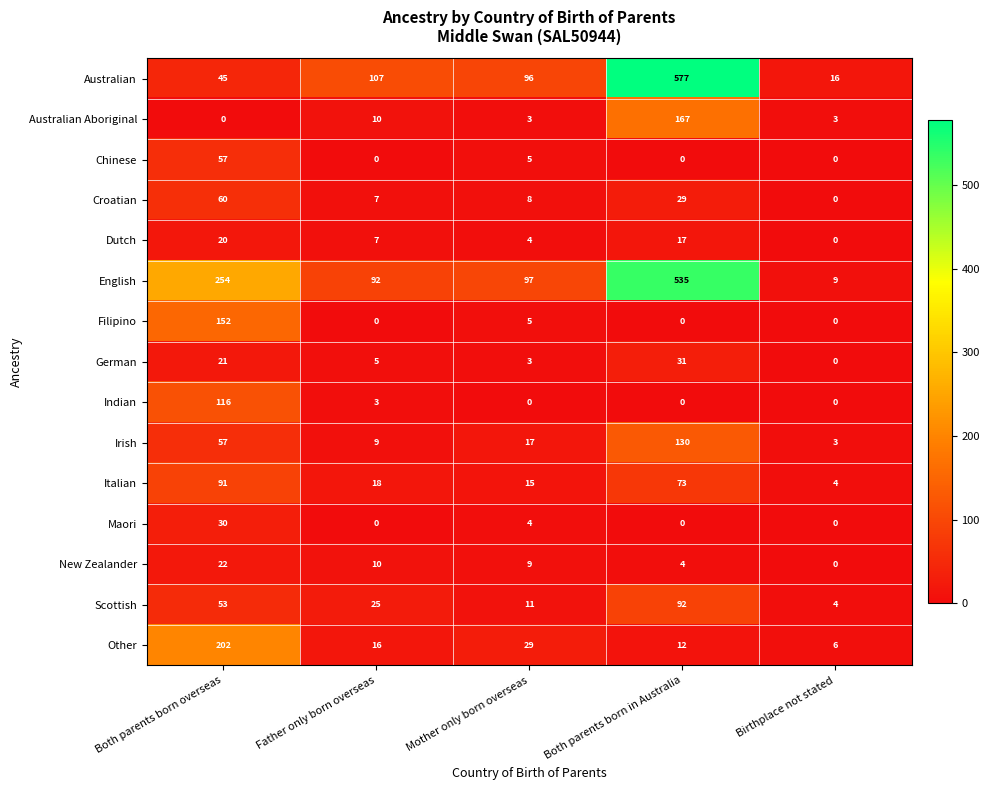

Is it true that Maori equals 0 at Birthplace not stated?

True